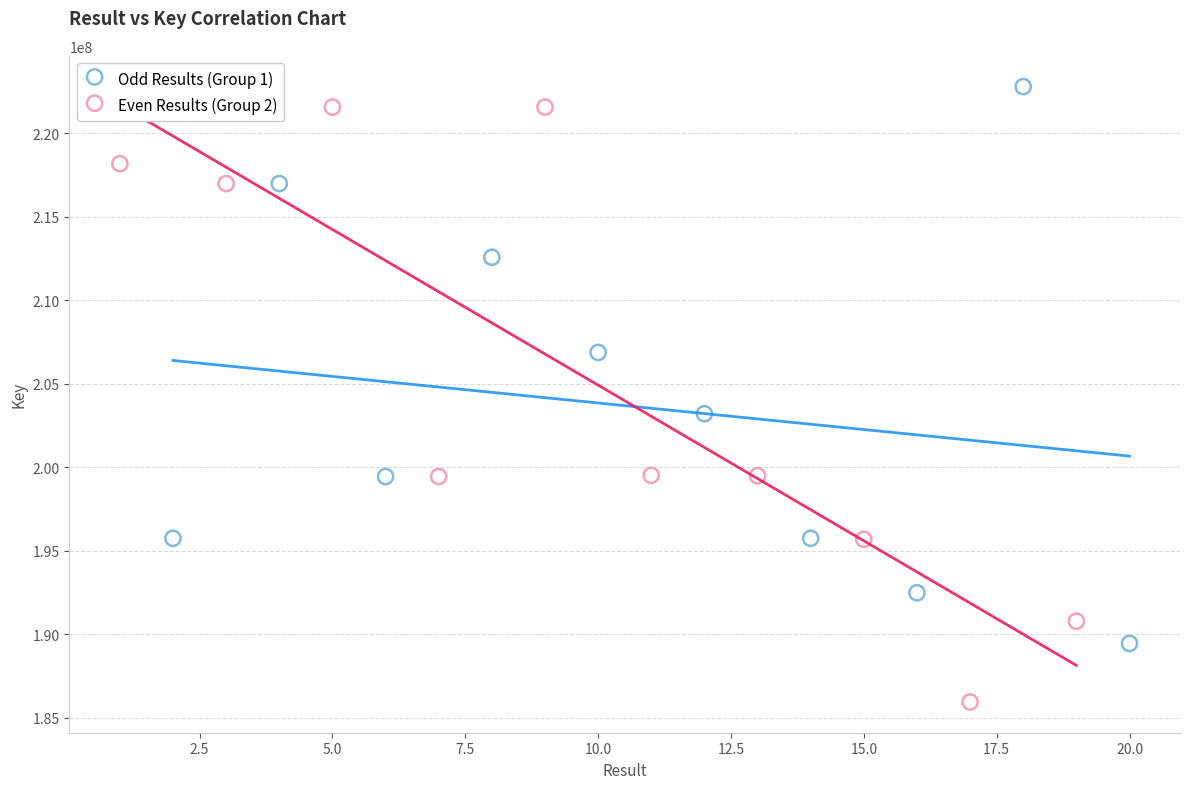

Which series has the largest Y range (max minus min)?

Even Results (Group 2)